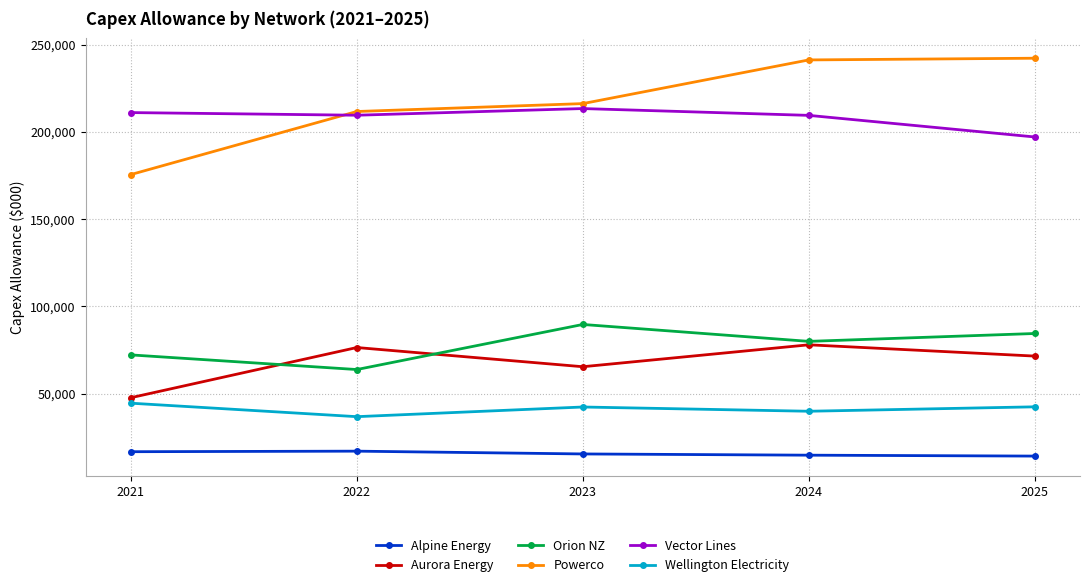

Which series has the largest range (max minus min)?

Powerco